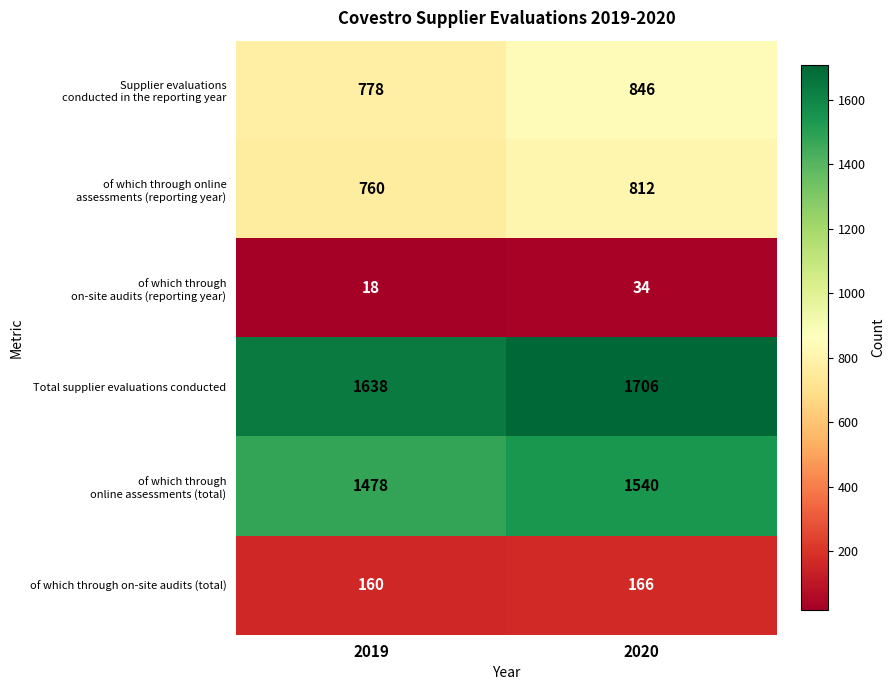

Which category has the highest value across all series?

2020